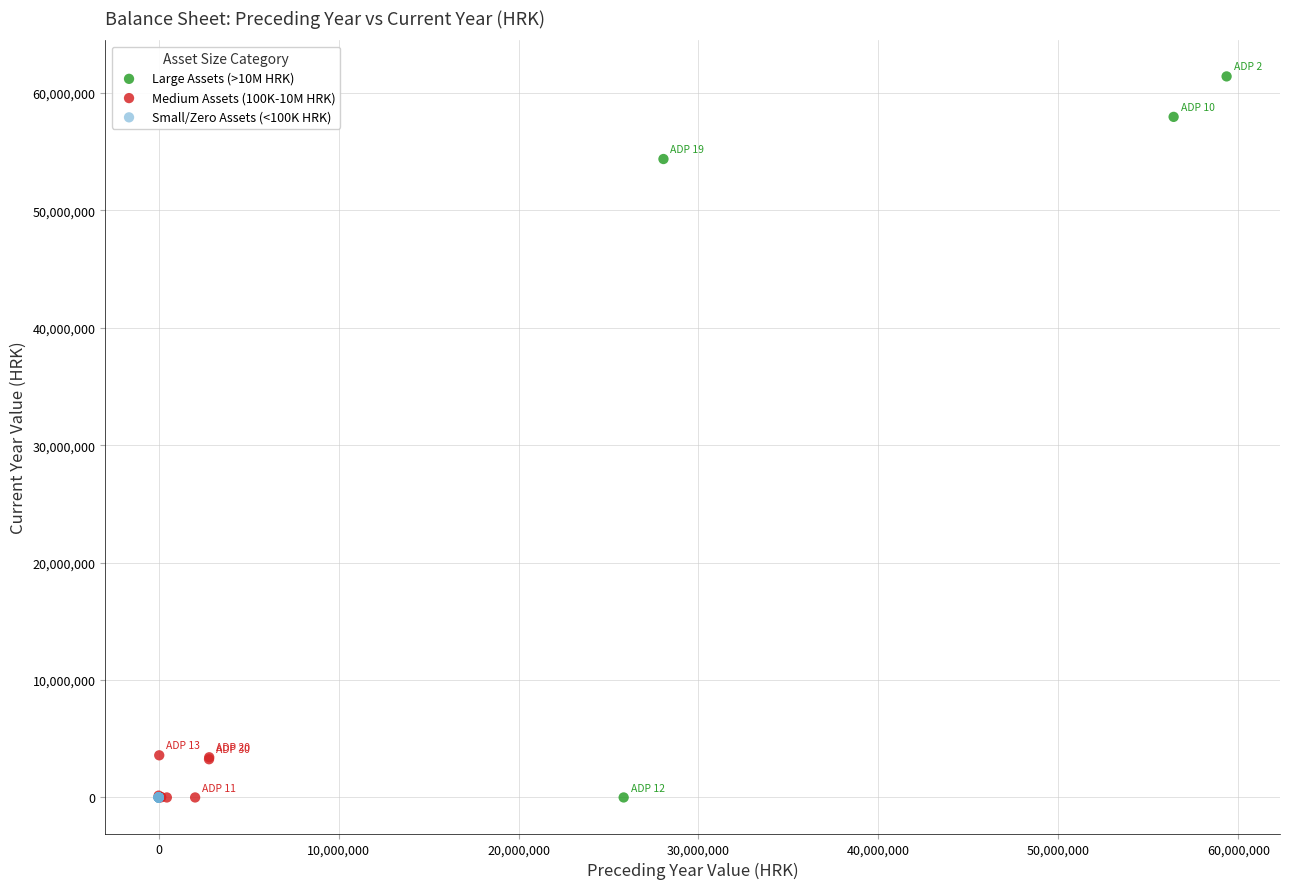

Which series contains the highest Y value?

Large Assets (>10M HRK)